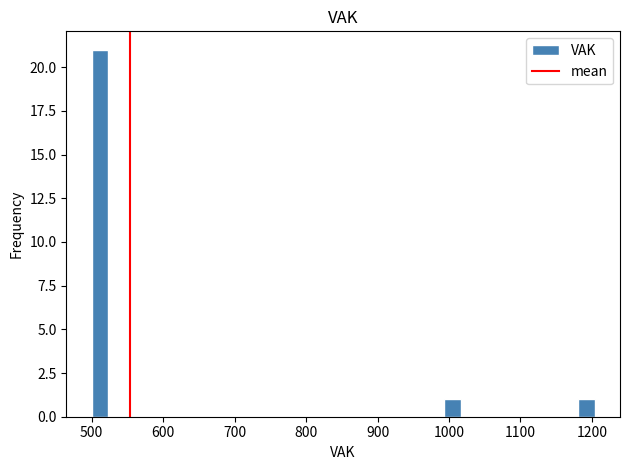

Around what value on the x-axis is the tallest bar? Give the approximate position of its centre, as read against the axis.

510